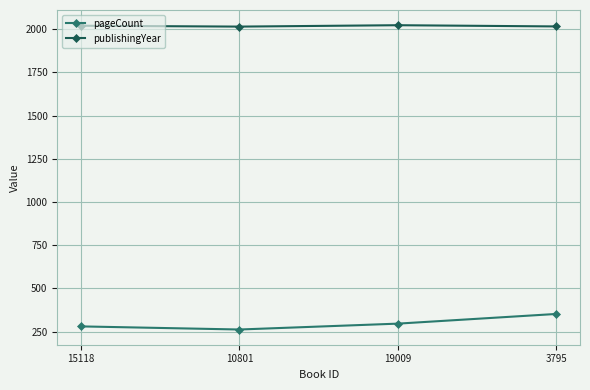

Rank the series by their average value, from highest to lowest.

publishingYear, pageCount